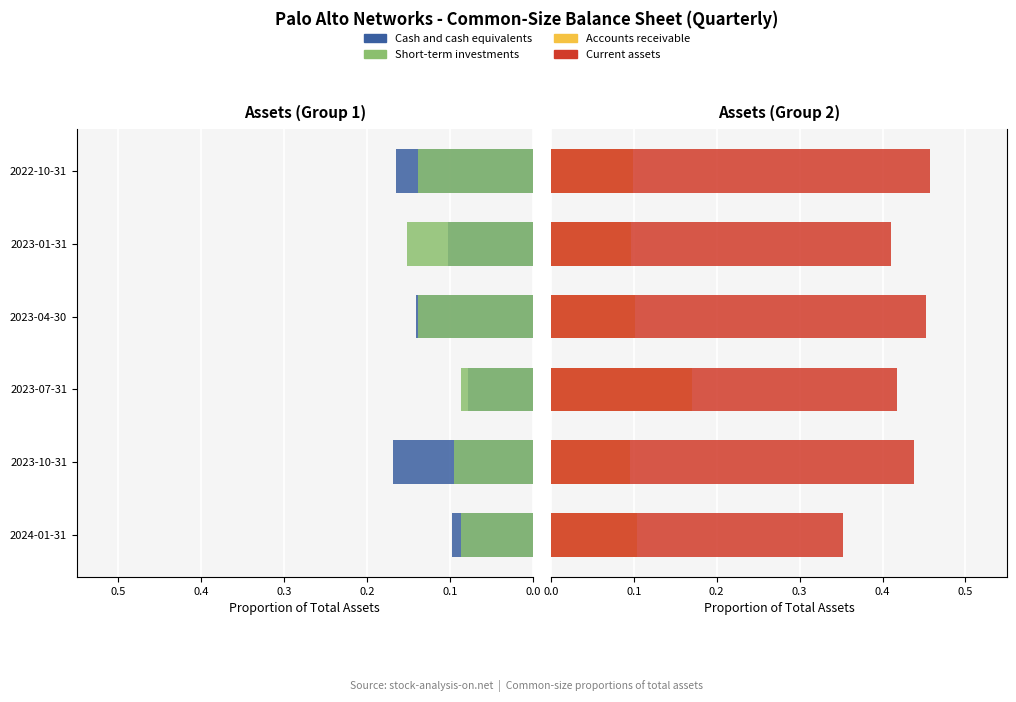

Which series has the largest range (max minus min)?

Current assets